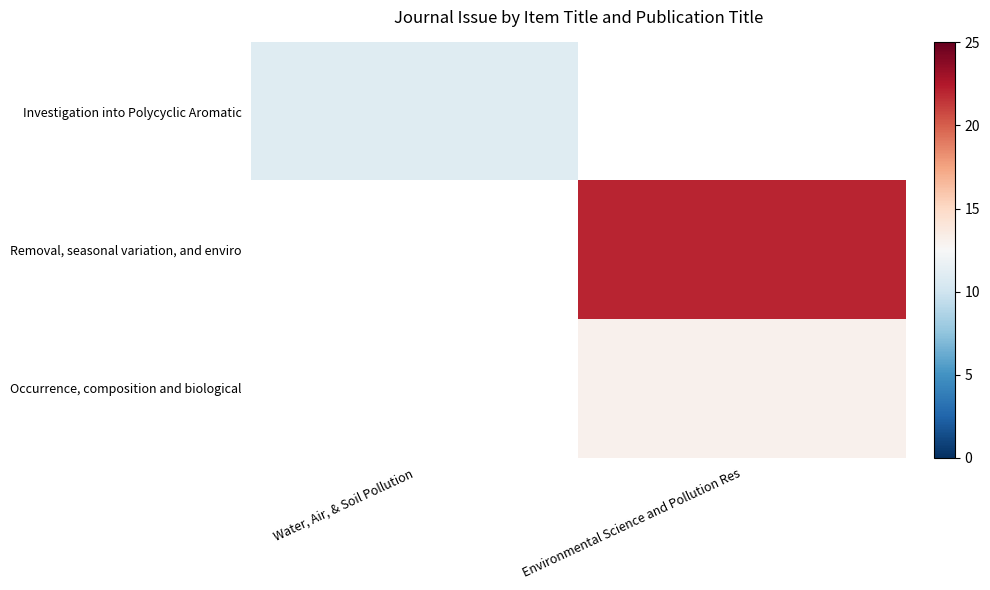

Which series has the largest range (max minus min)?

Investigation into Polycyclic Aromatic